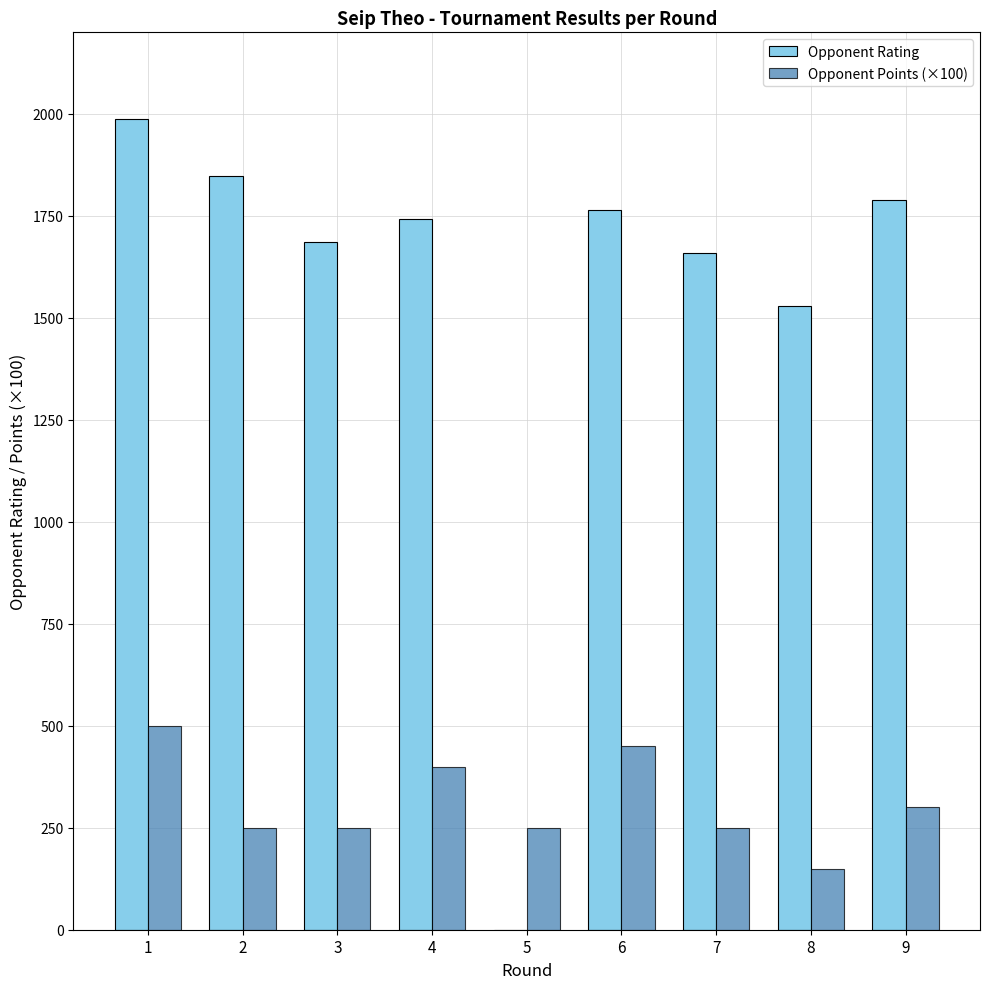

The value of Opponent Rating at 7 is 2839. True or false?

False